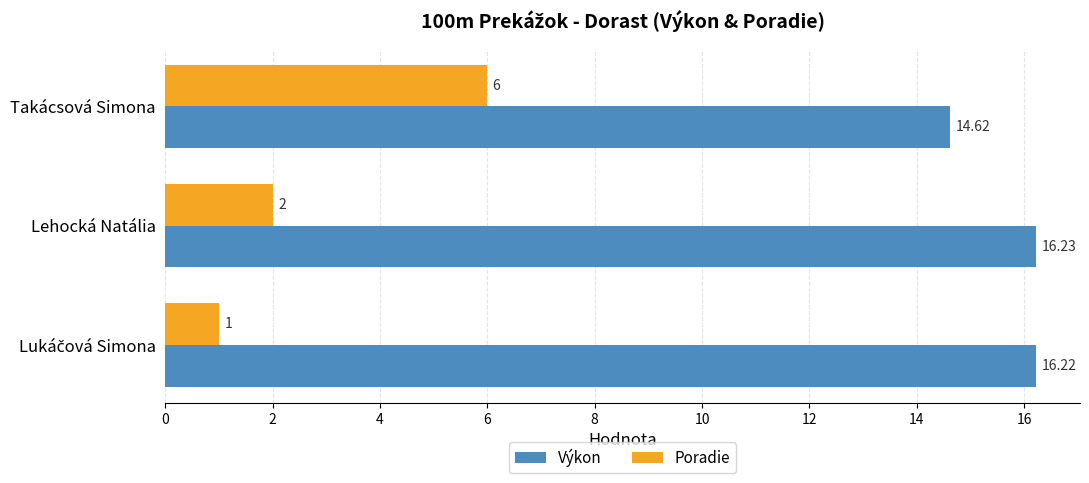

At which category does the chart reach its peak across all series?

Lehocká Natália